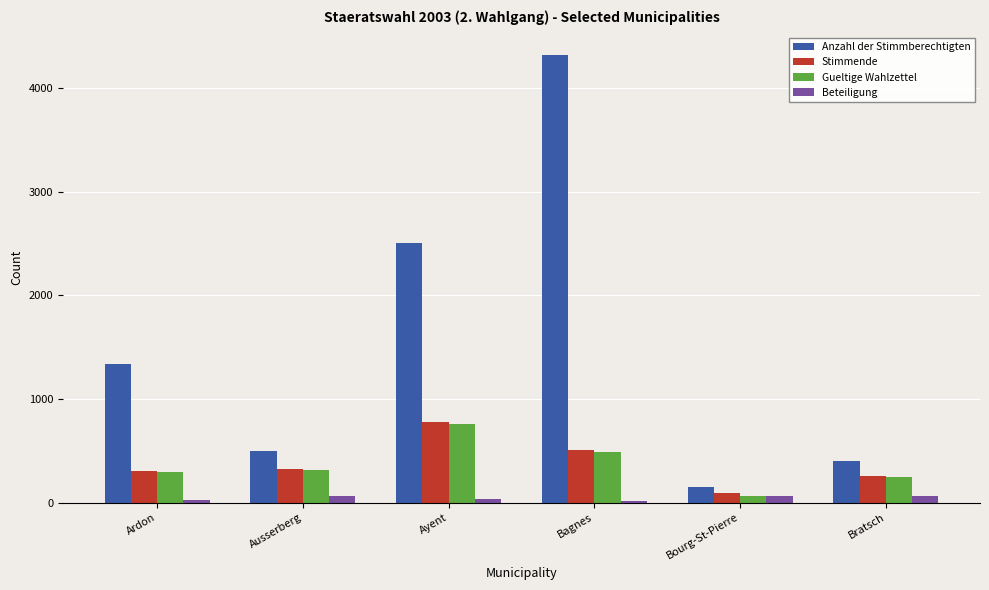

Which series has the largest total across all categories?

Anzahl der Stimmberechtigten